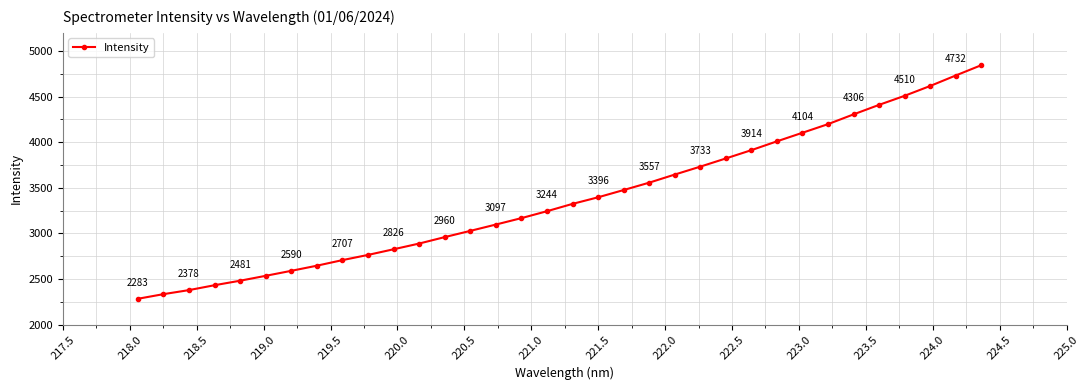

What is the smallest value displayed?

2283.0